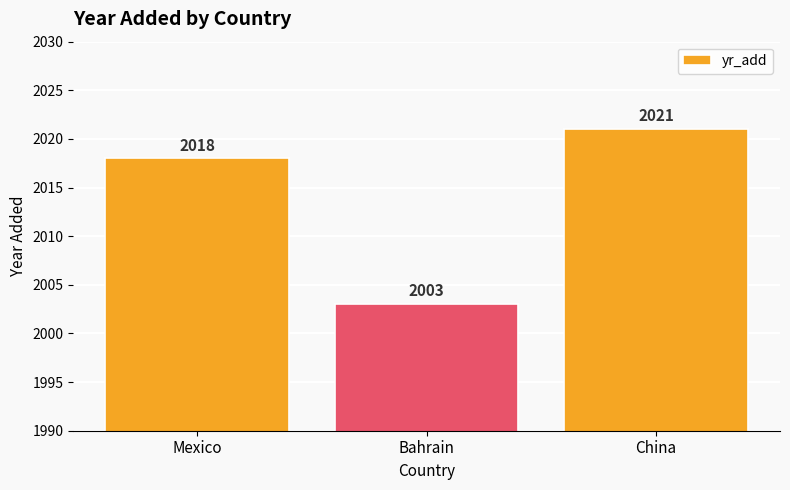

What is the sum of the values at Mexico and Bahrain?

4021